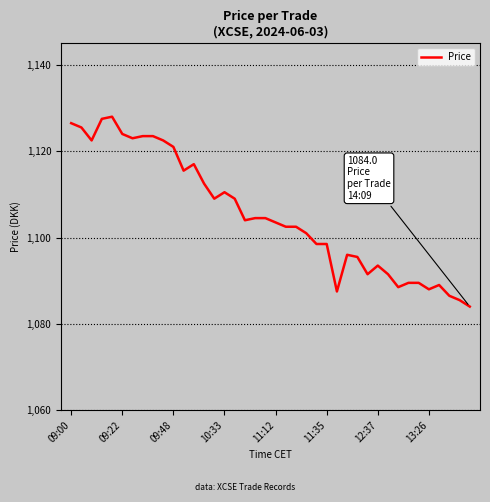

What is the sum of all values?

44216.5